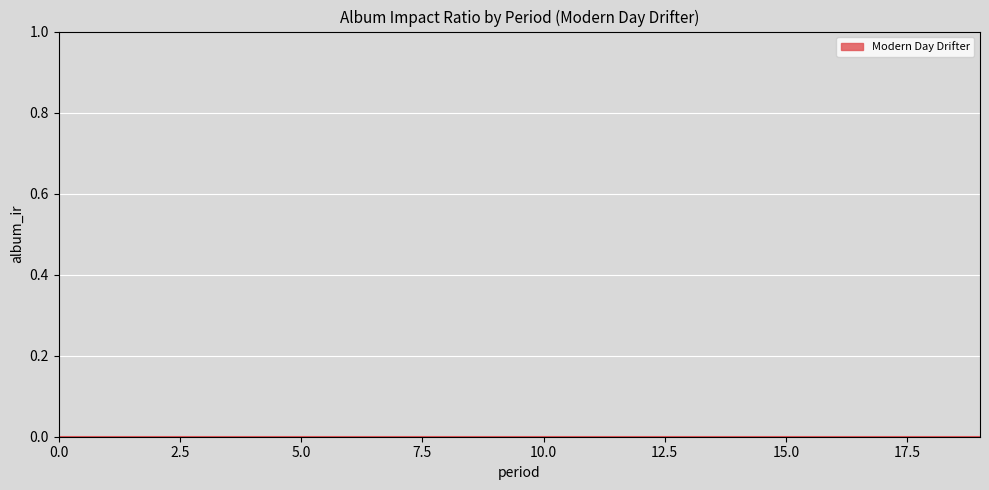

How many categories are shown in the chart?

20